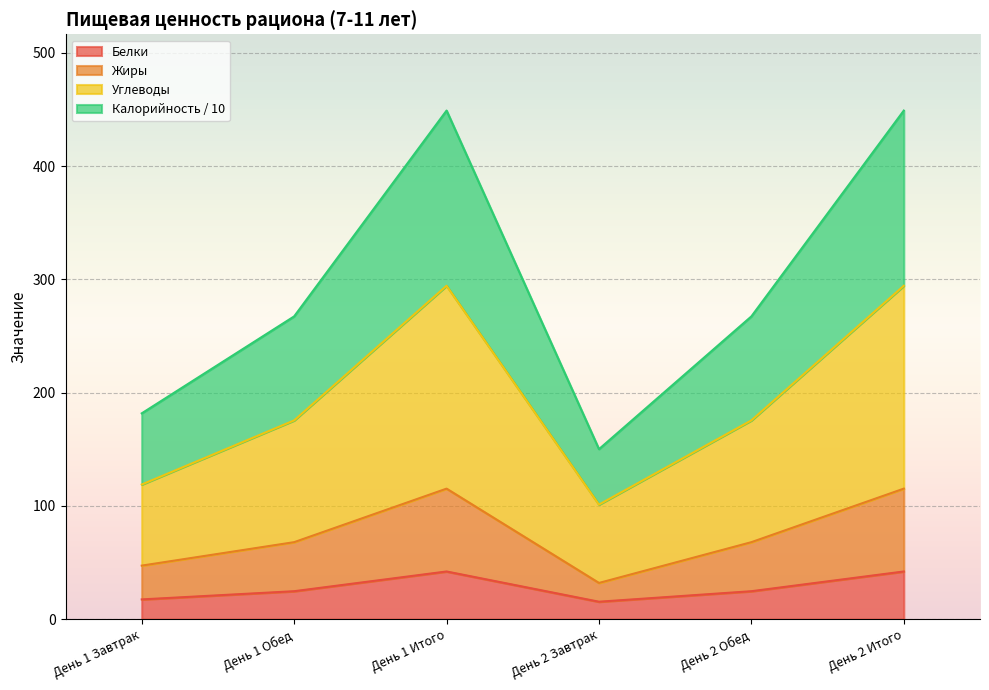

What is the label of the 5th point from the right?

День 1 Обед